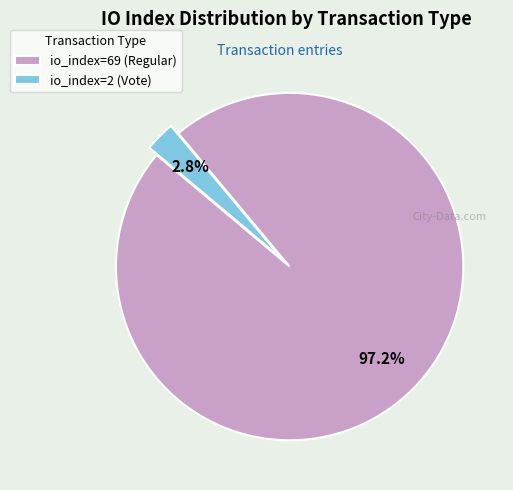

Which category has the smallest portion of the pie?

io_index=2 (Vote)